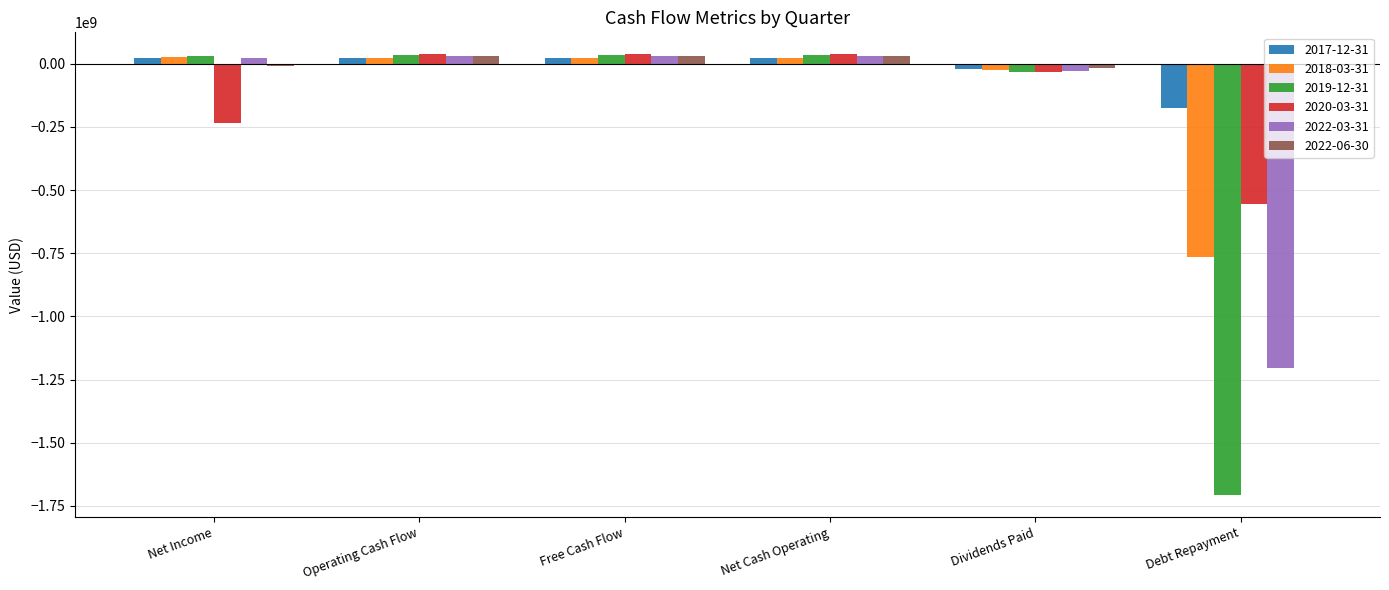

What is the sum of all 2022-03-31 values?

-1111567000